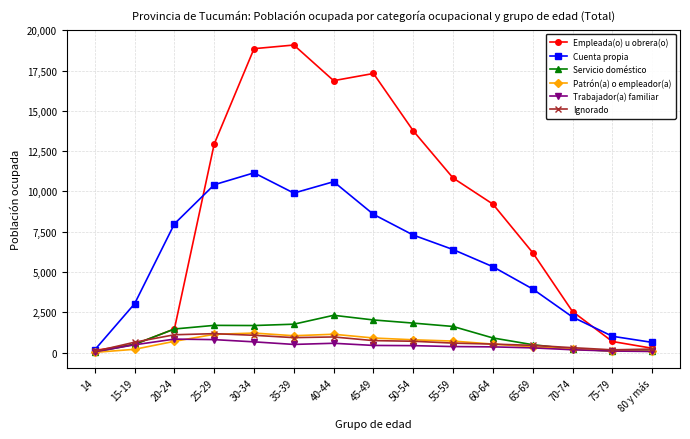

What is the label of the 10th point from the right?

35-39